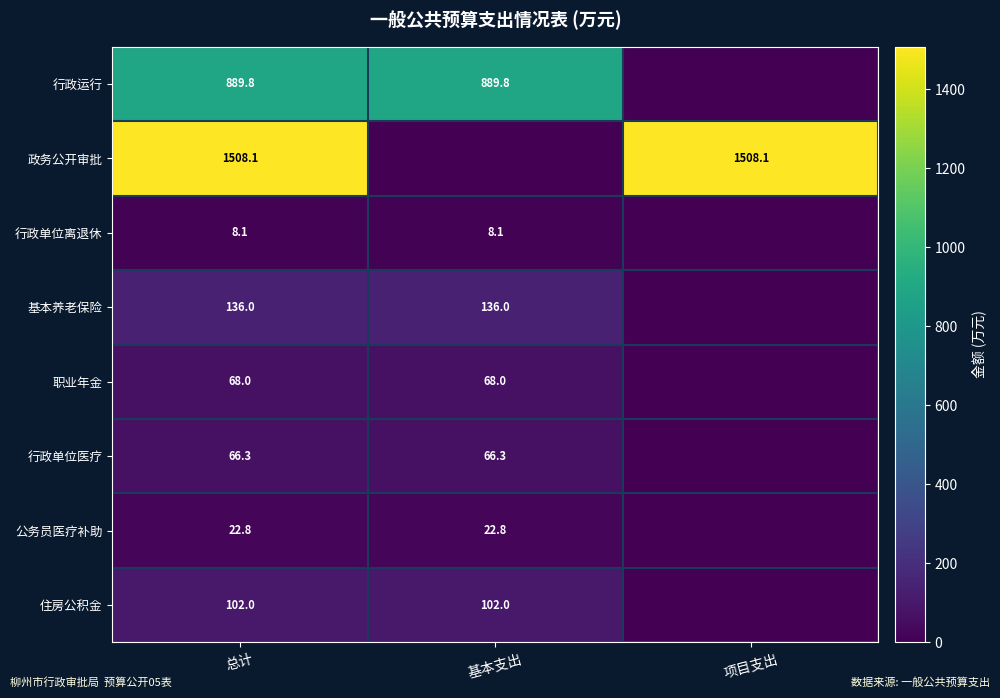

What is the total value across all series at 总计?

2801.1